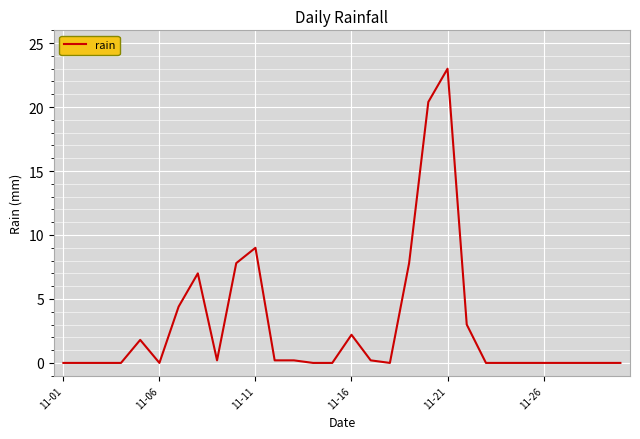

What is the maximum value shown in the chart?

23.0